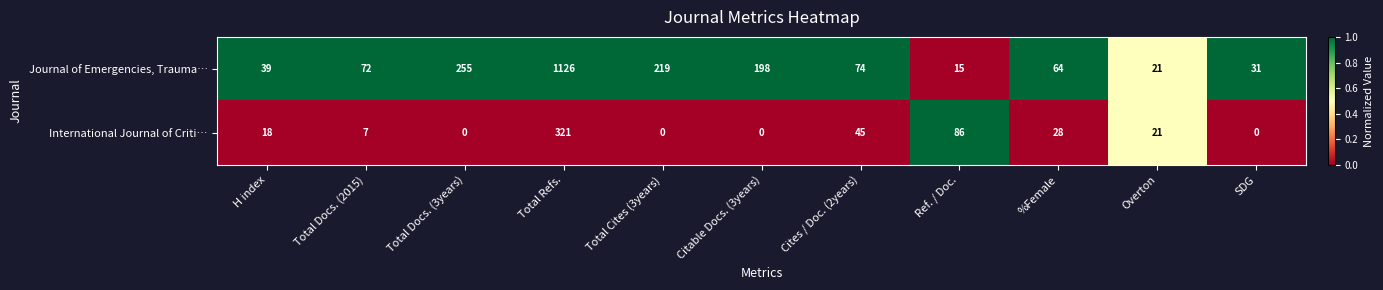

Between Ref. / Doc. and SDG, which series saw the biggest shift?

International Journal of Criti…